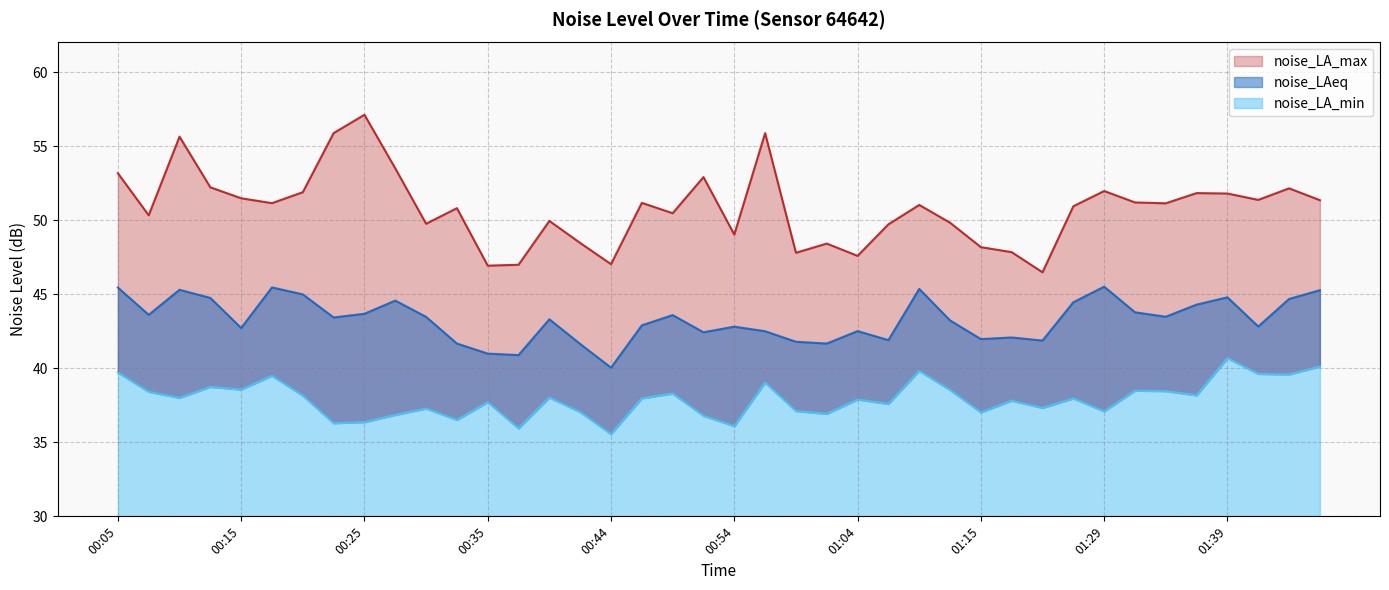

Where is the first local maximum for noise_LA_max?

00:10